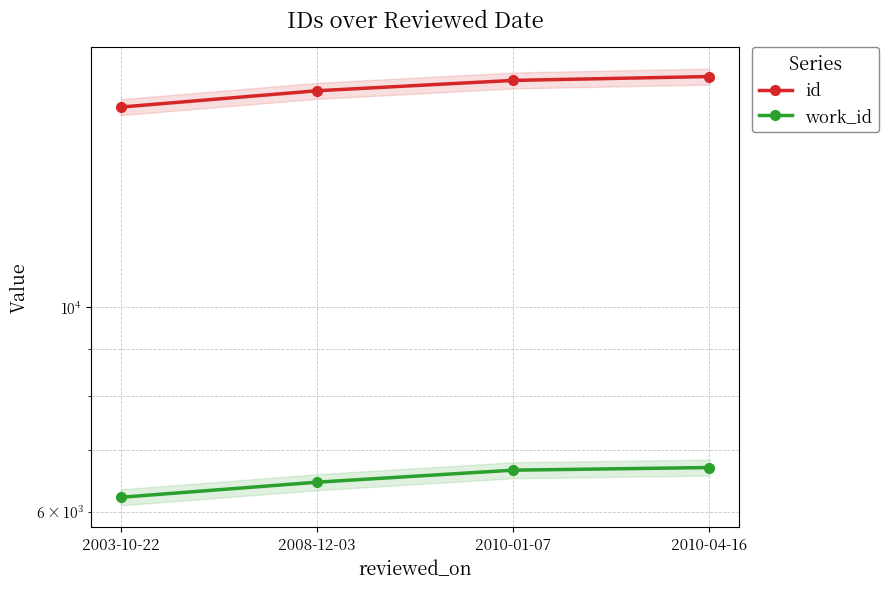

What is the lowest value of the id series?

16480